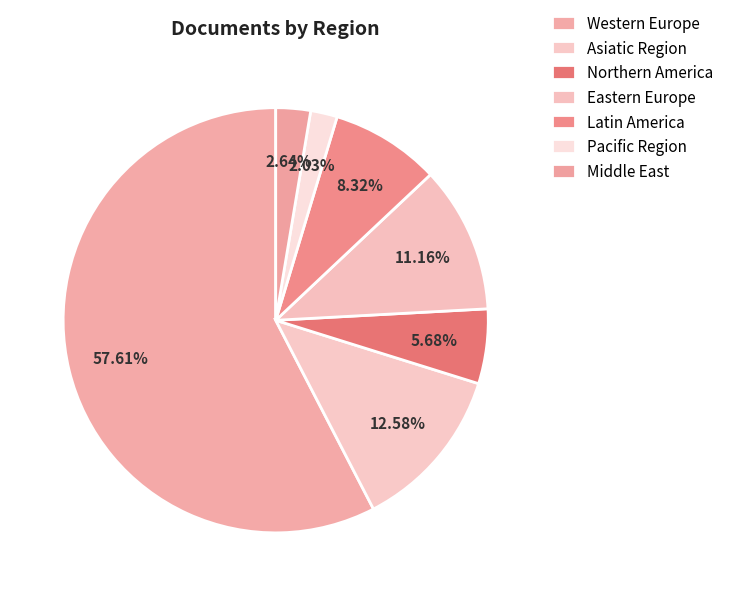

Which category has the biggest portion of the pie?

Western Europe